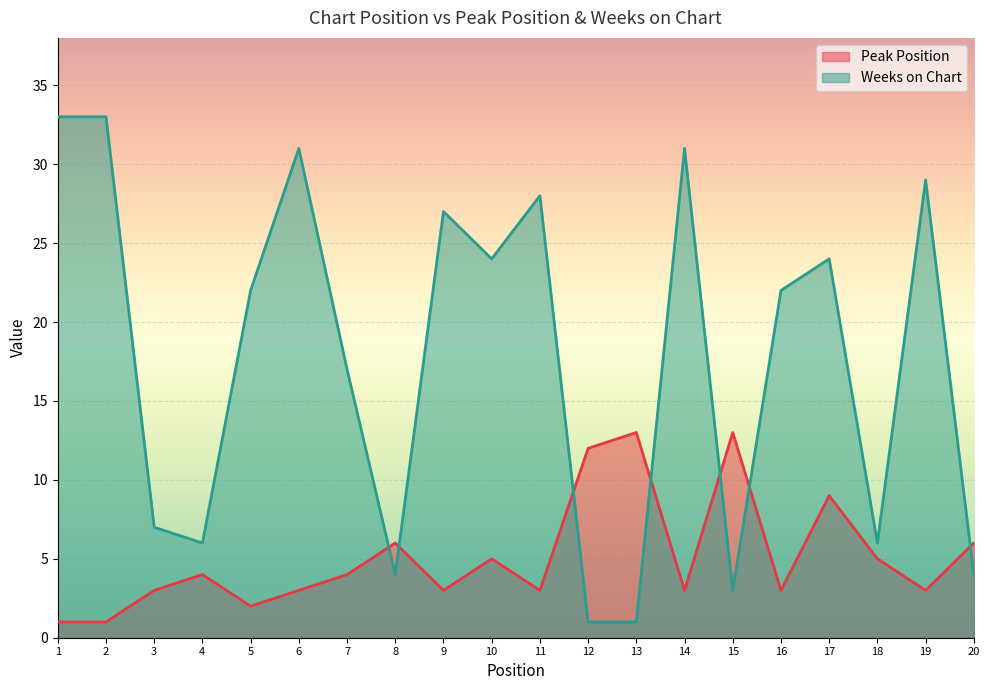

Is the value of Peak Position at 20 greater than the value of Weeks on Chart at 15?

Yes